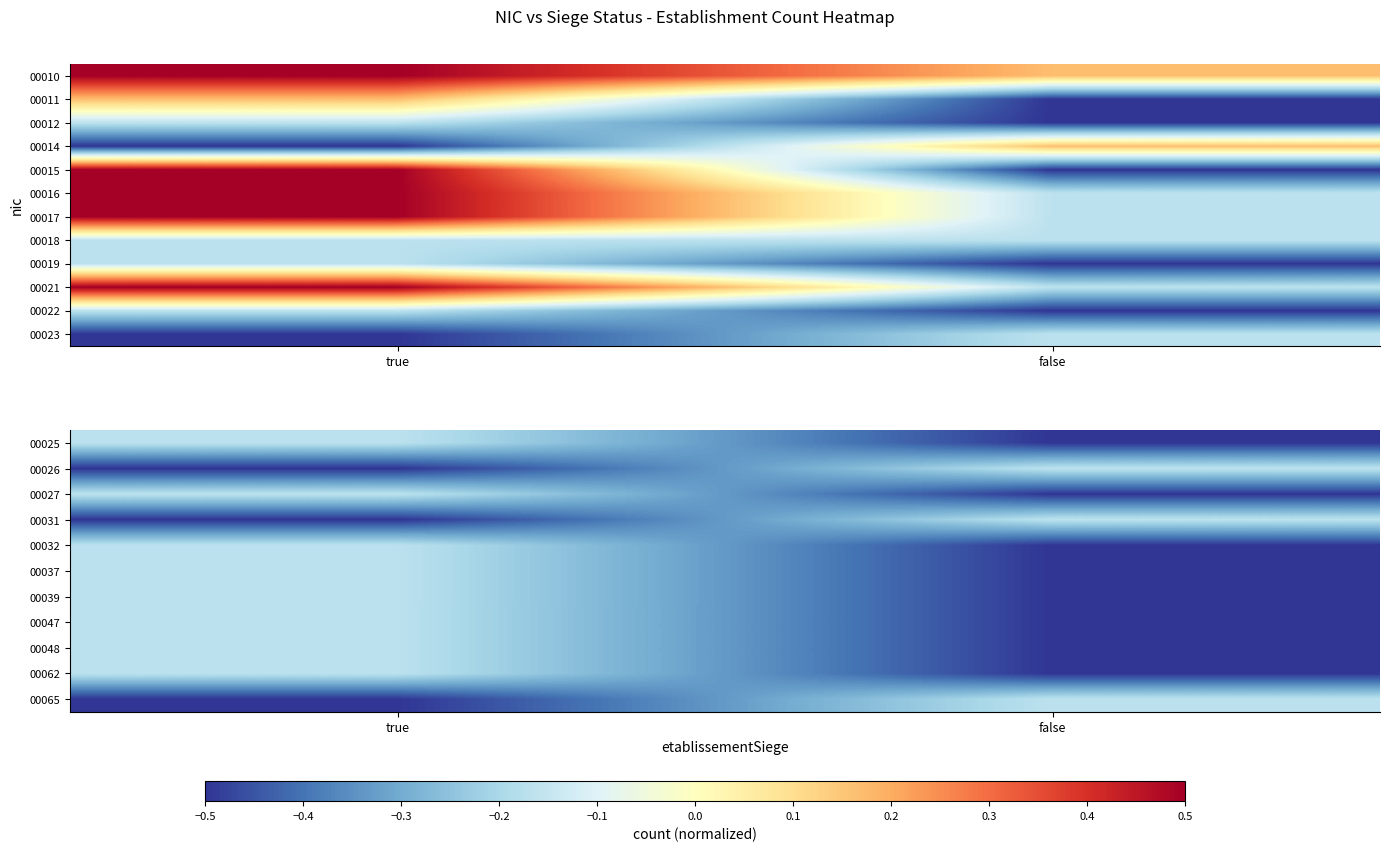

Count the number of categories in the chart.

2